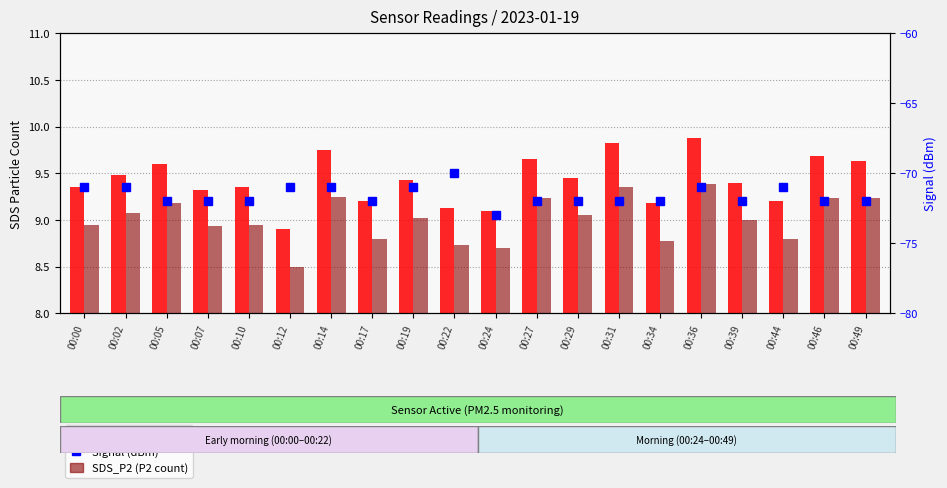

What is the difference between the maximum and minimum values in the SDS_P1 series?

1.0